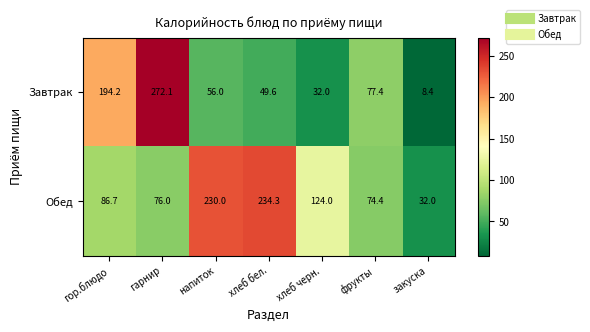

Reading right to left, what are all the values shown in this chart?

Завтрак: 8.4	77.4	32.0	49.6	56.0	272.1	194.2
Обед: 32.0	74.4	124.0	234.3	230.0	76.0	86.7